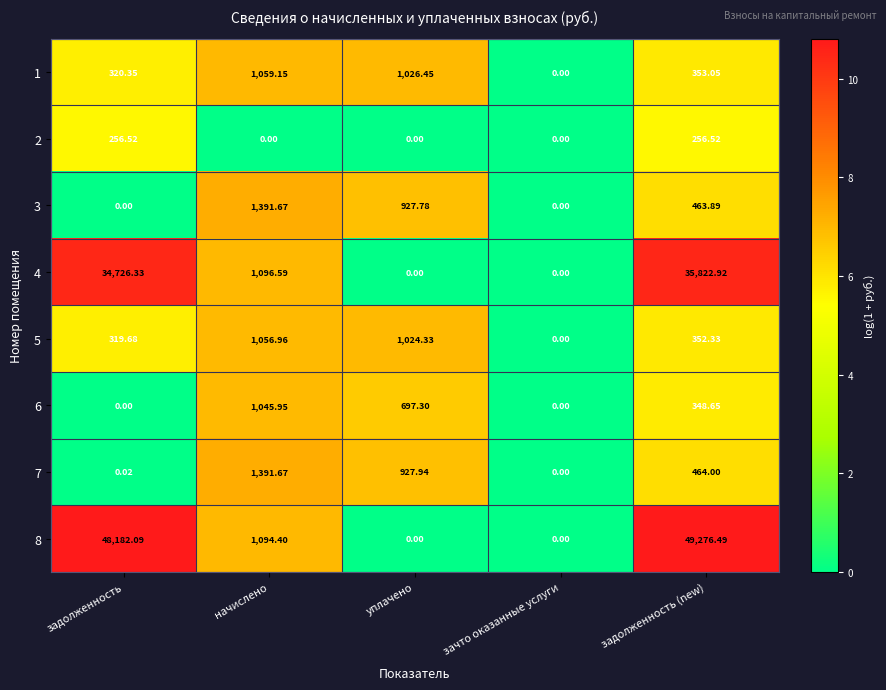

Is the value of 2 at начислено greater than the value of 8 at начислено?

No